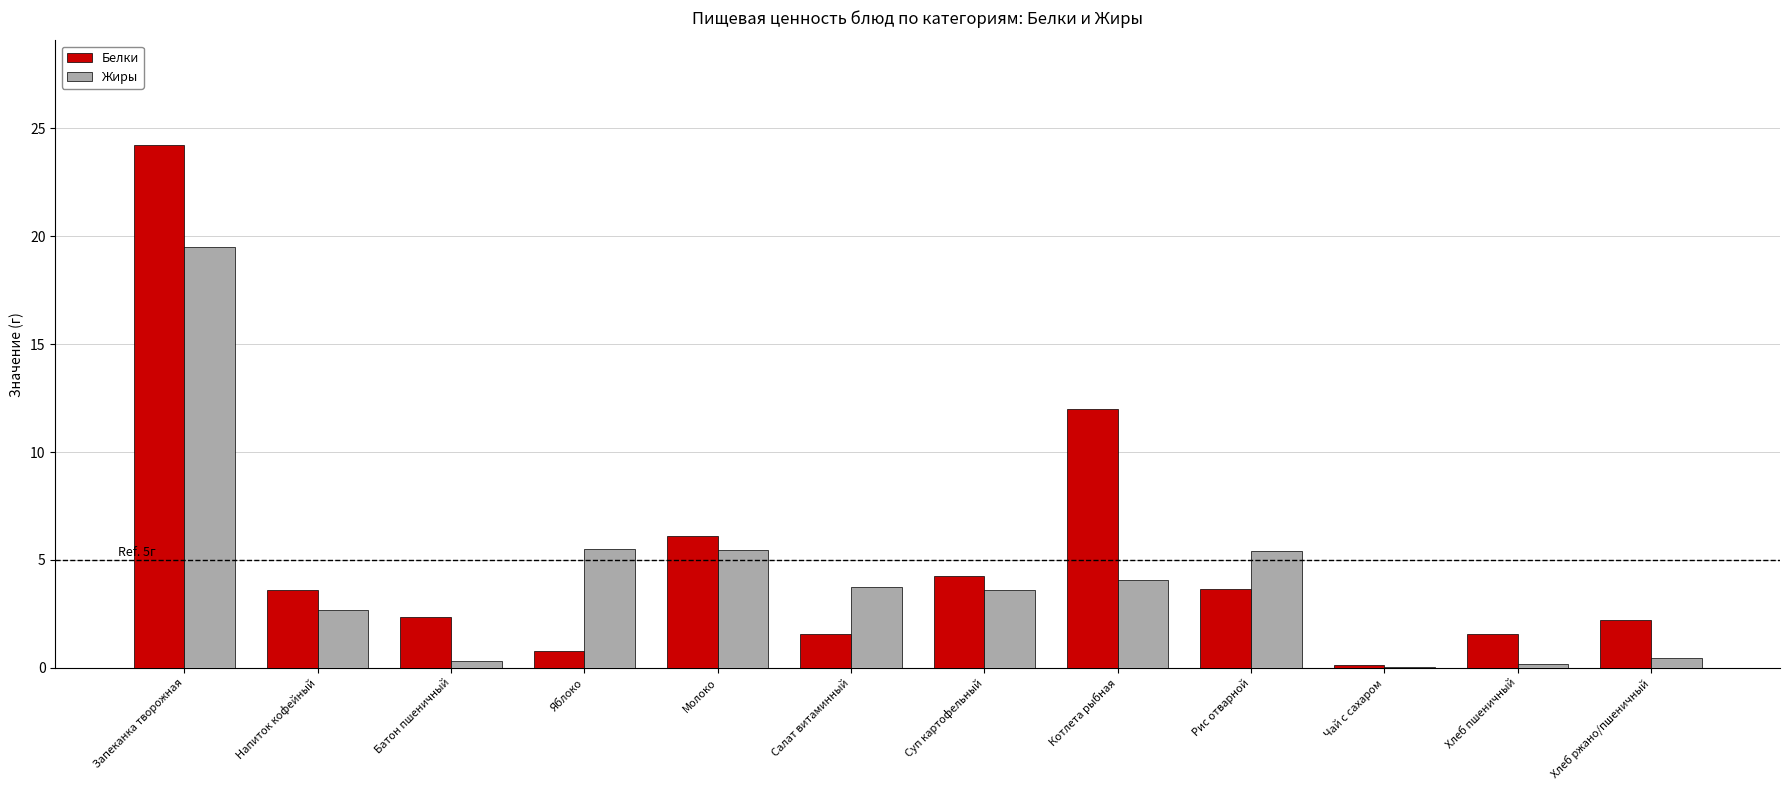

Is it true that Белки equals 12.0 at Котлета рыбная?

True